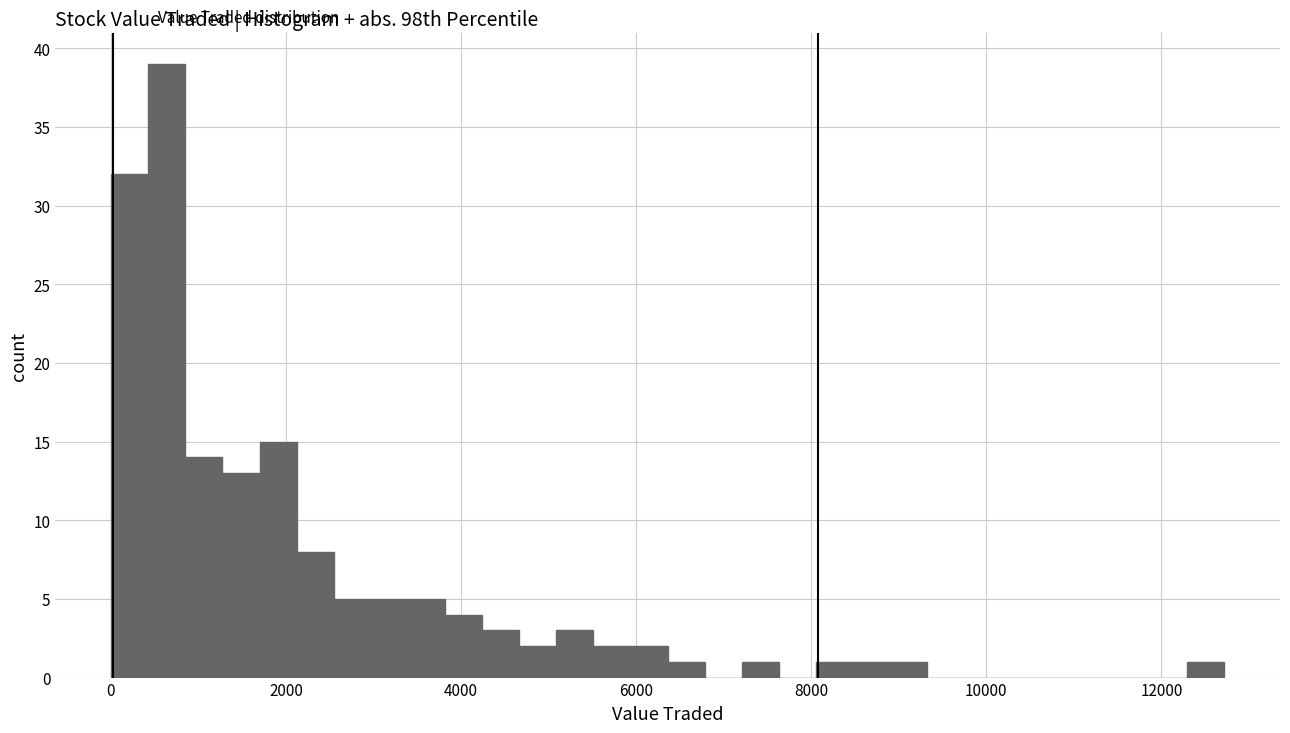

Around what value on the x-axis is the tallest bar? Give the approximate position of its centre, as read against the axis.

600